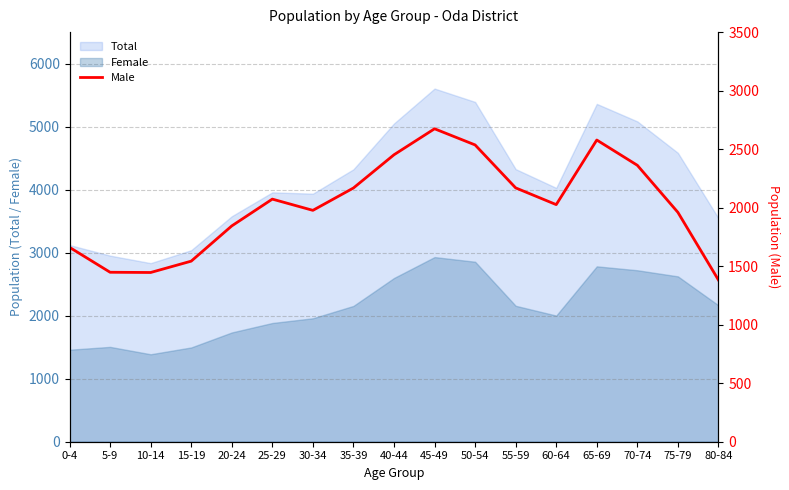

What is the minimum value for Total?

2834